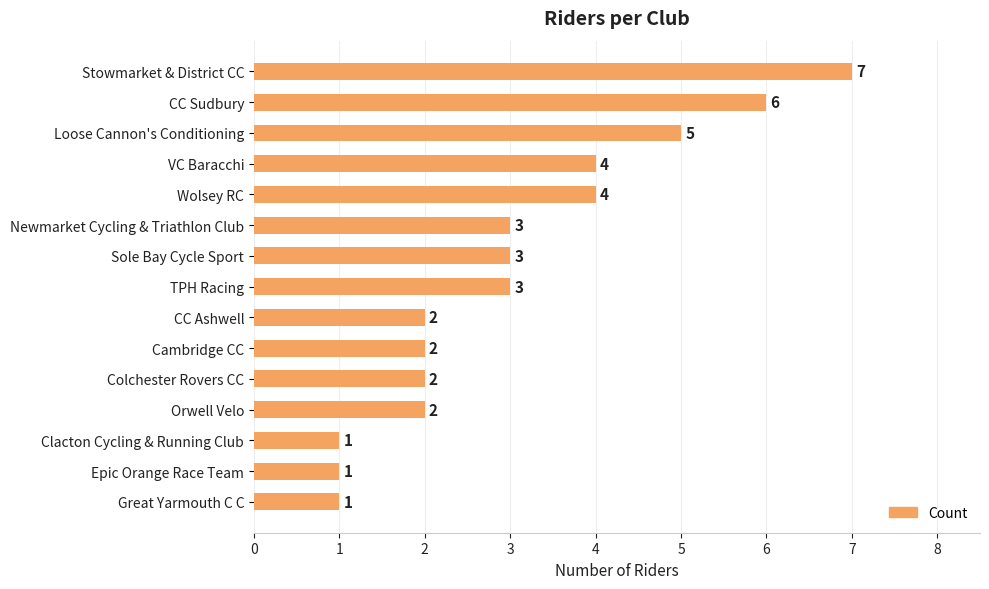

Reading bottom to top, transcribe all the data shown in this chart.

1	1	1	2	2	2	2	3	3	3	4	4	5	6	7